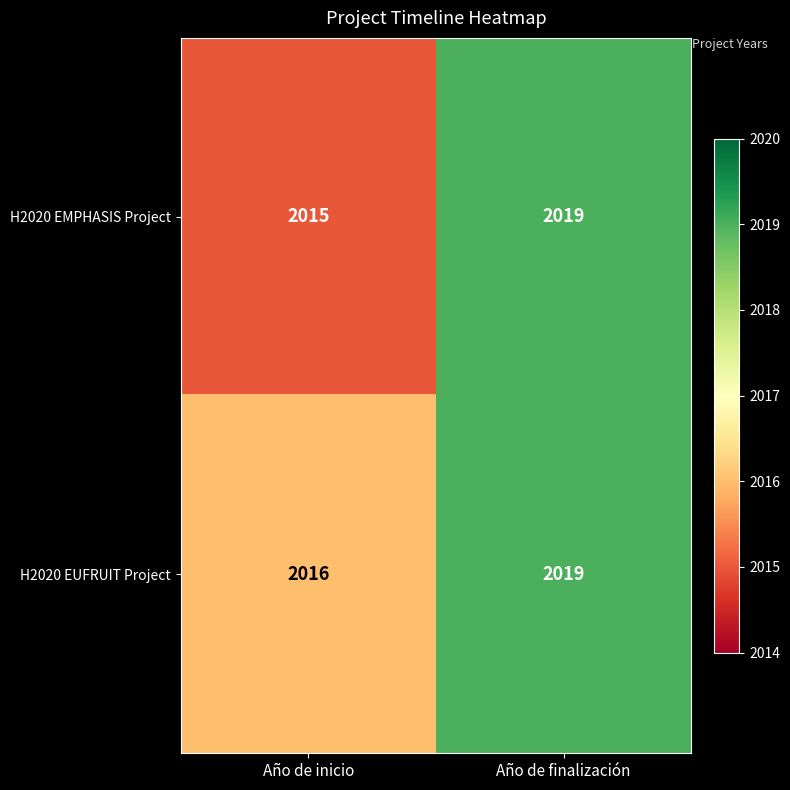

What is the smallest value displayed?

2015